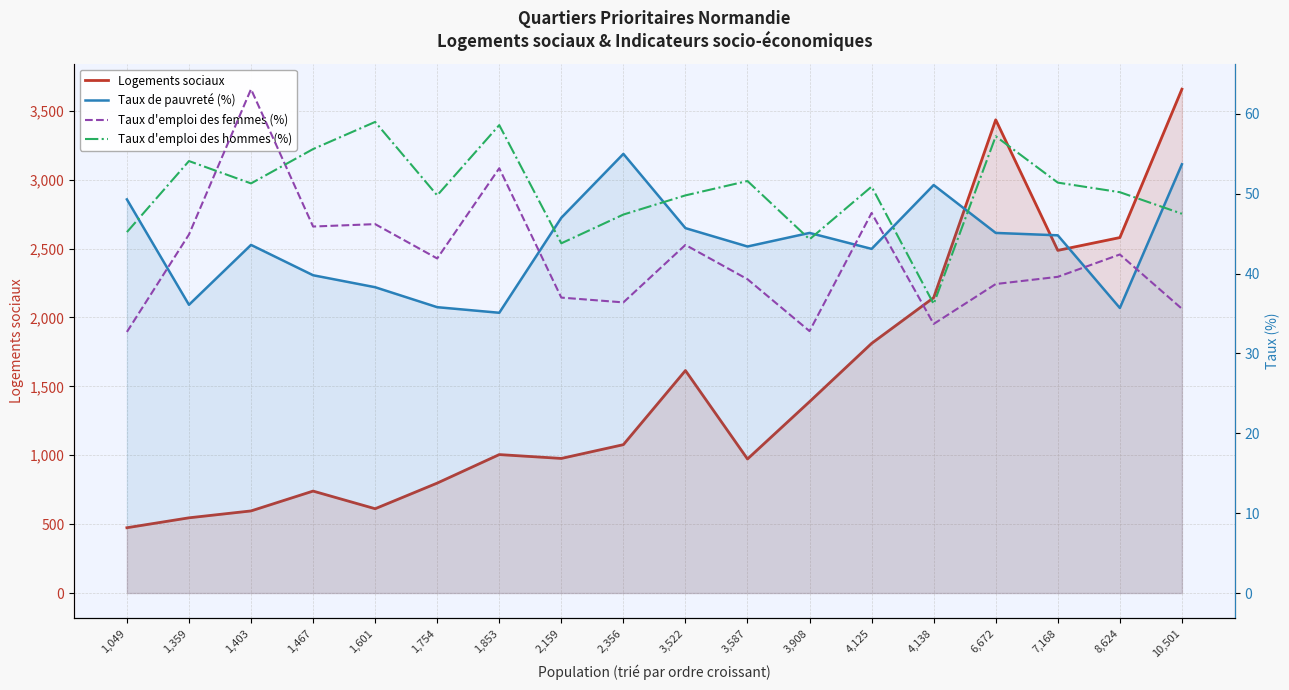

What is the minimum value for Taux de pauvreté (%)?

35.1